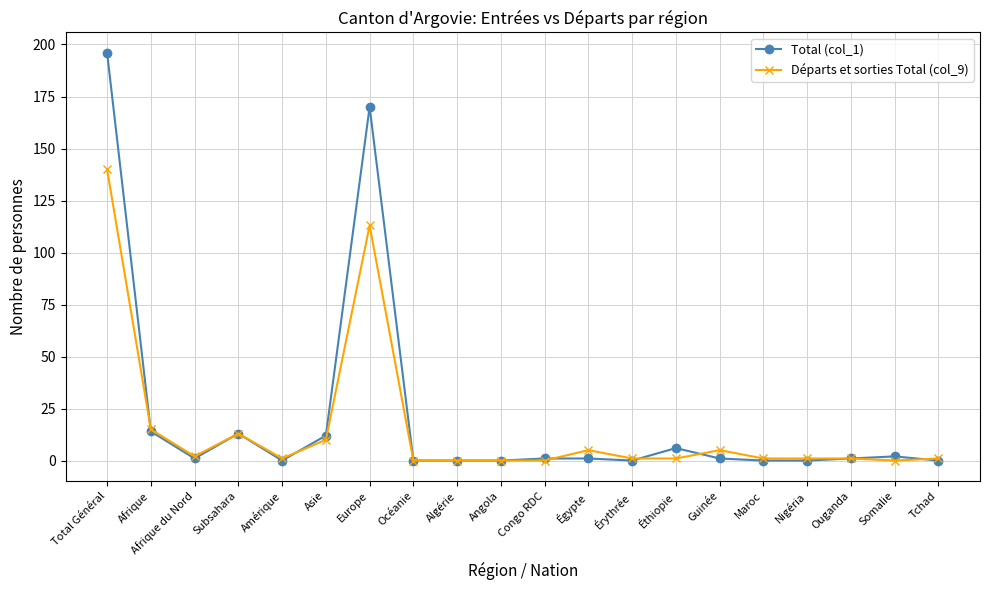

Rank the series by their maximum value, from lowest to highest.

Départs et sorties Total (col_9), Total (col_1)